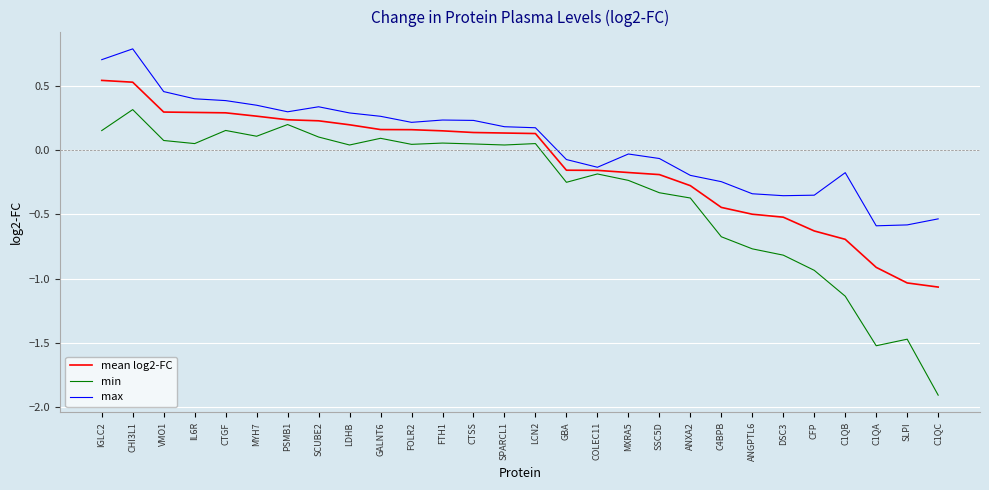

Which series has the largest total across all categories?

max